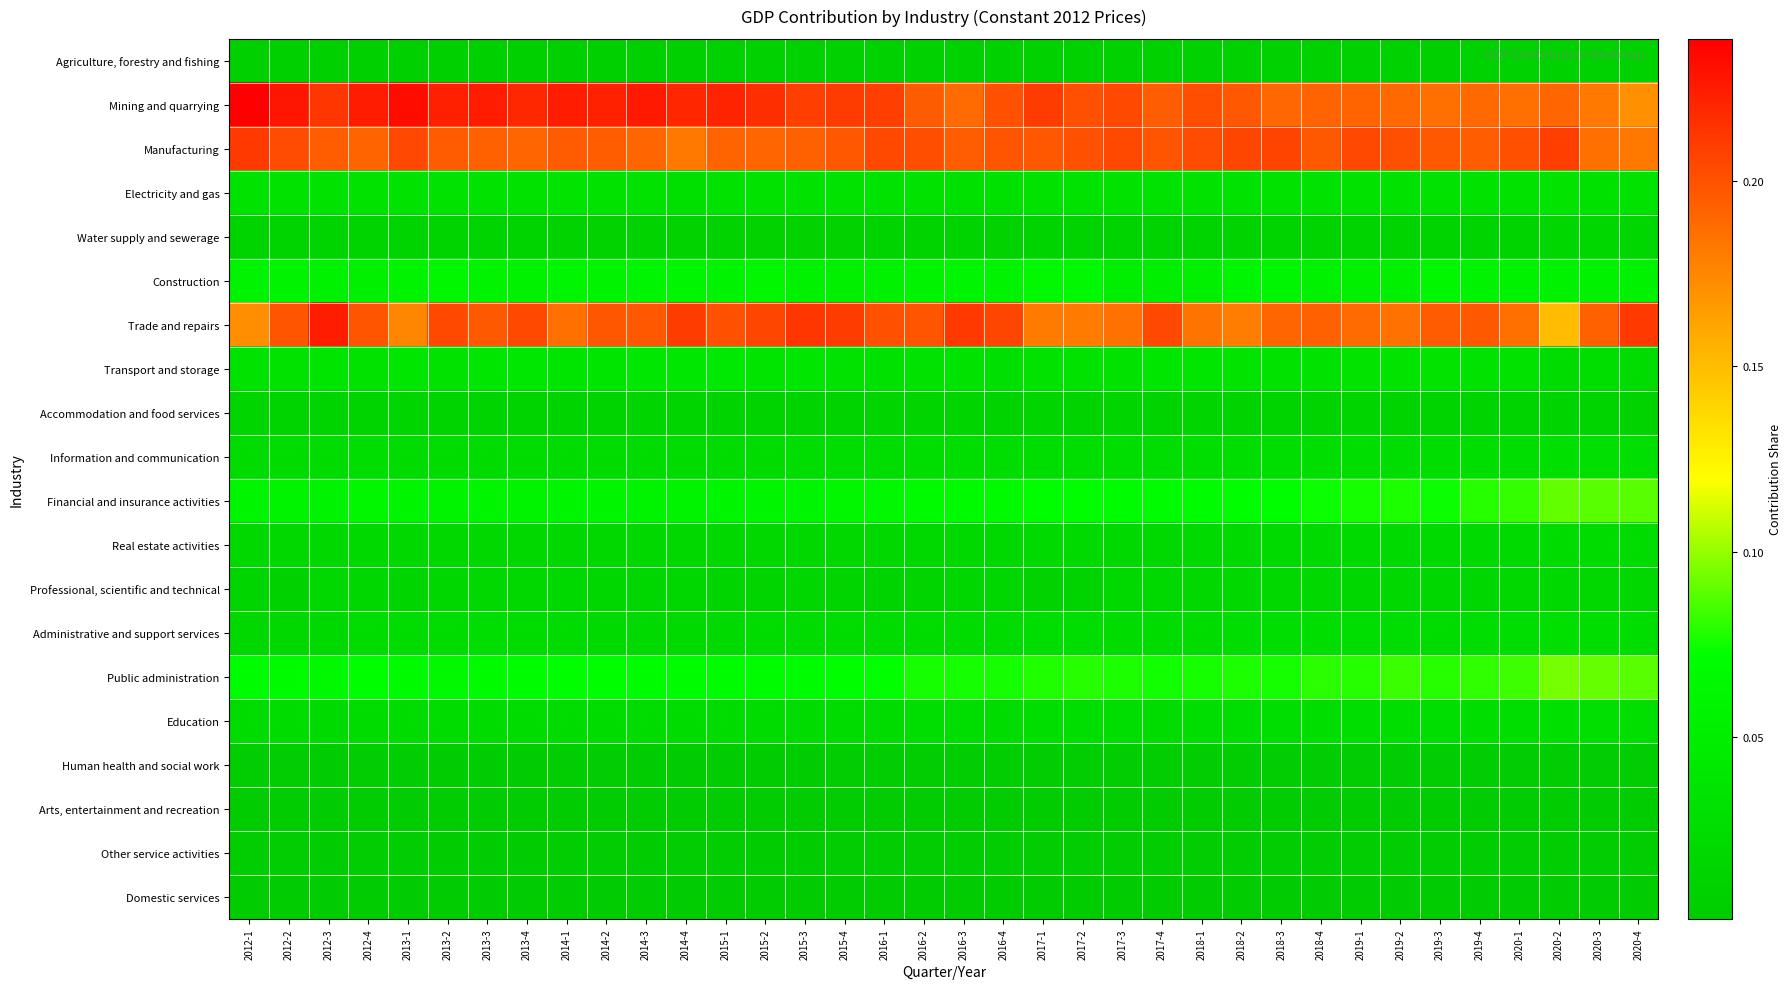

Which series has the largest range (max minus min)?

Trade and repairs